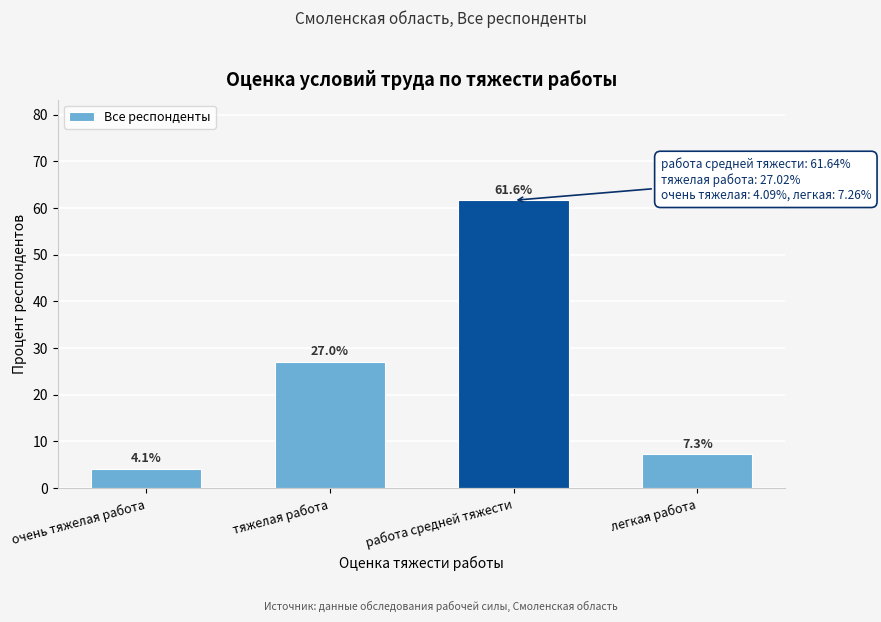

Reading right to left, transcribe all the data shown in this chart.

легкая работа=7.3	работа средней тяжести=61.6	тяжелая работа=27.0	очень тяжелая работа=4.1